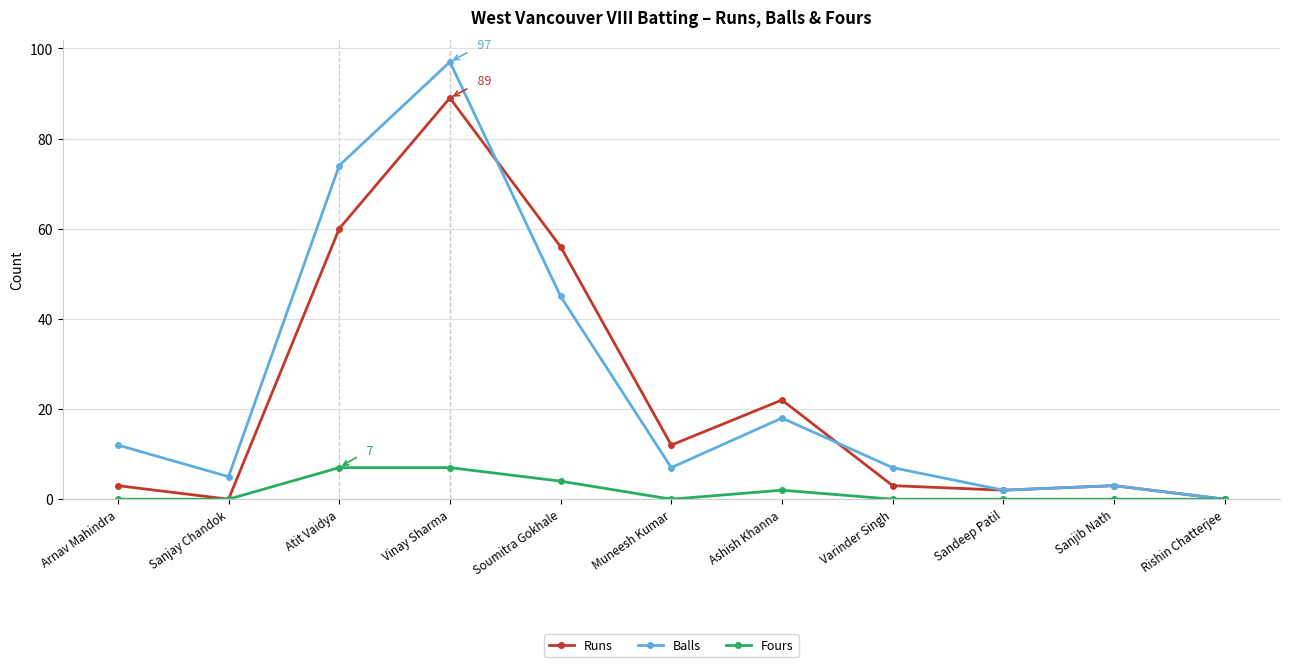

What are all the series names shown in the legend?

Runs, Balls, Fours